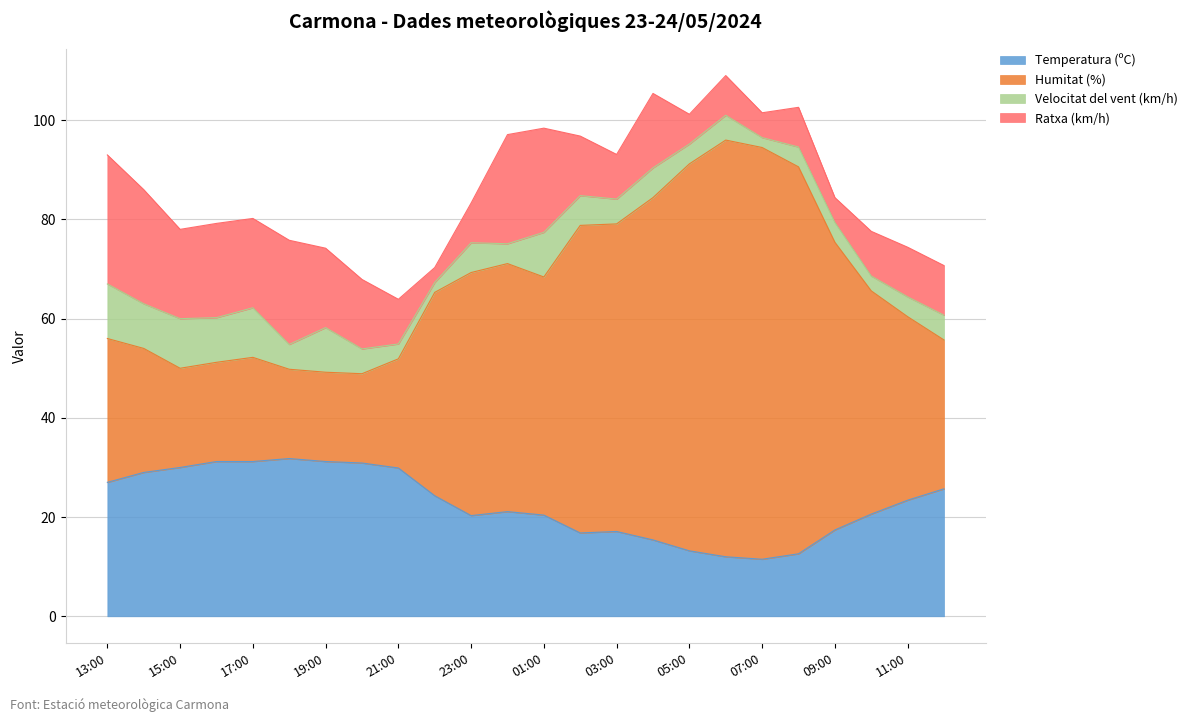

Which series has the widest spread of values?

Humitat (%)